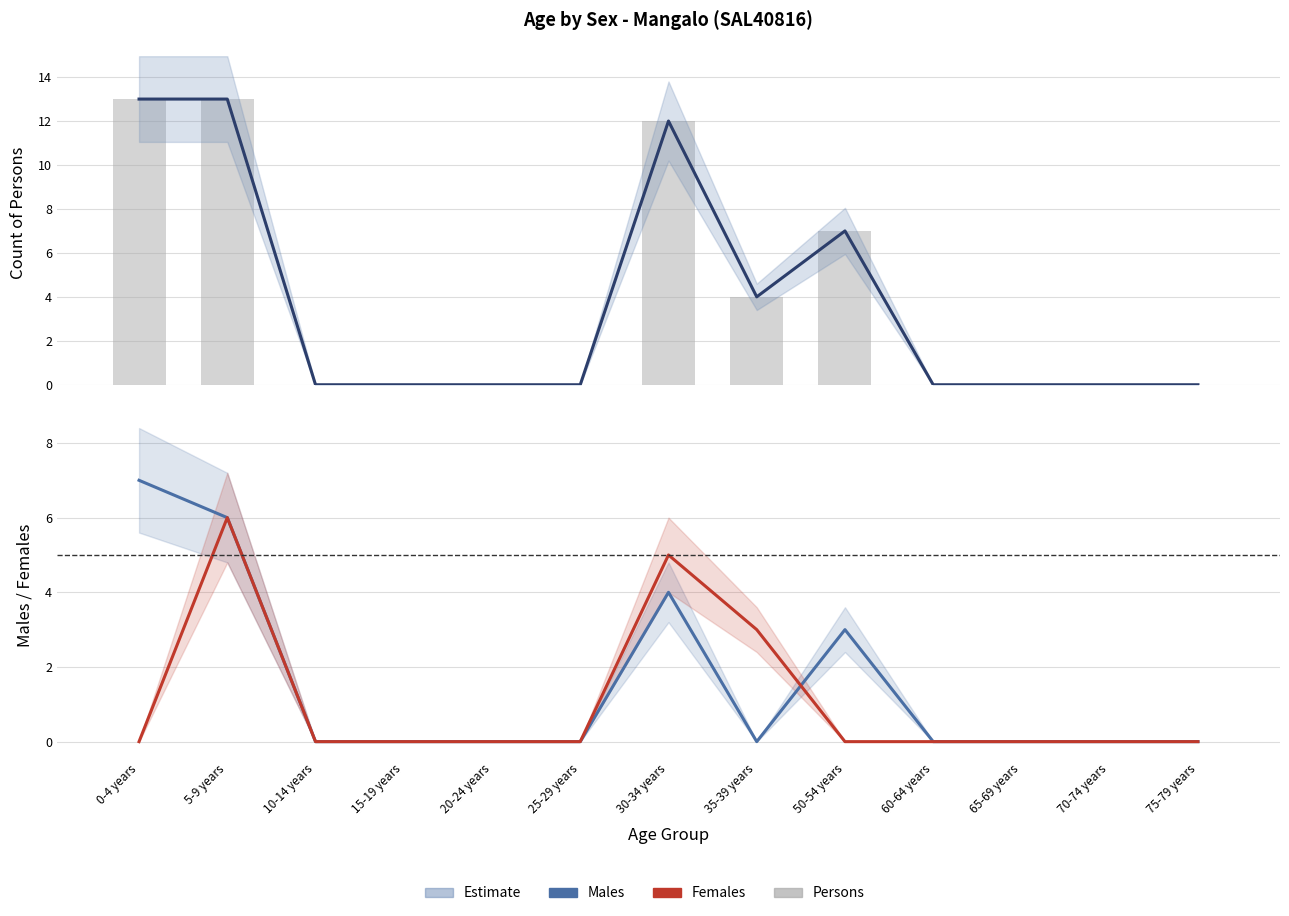

What is the difference between the Persons (count) values at 50-54 years and 60-64 years?

7